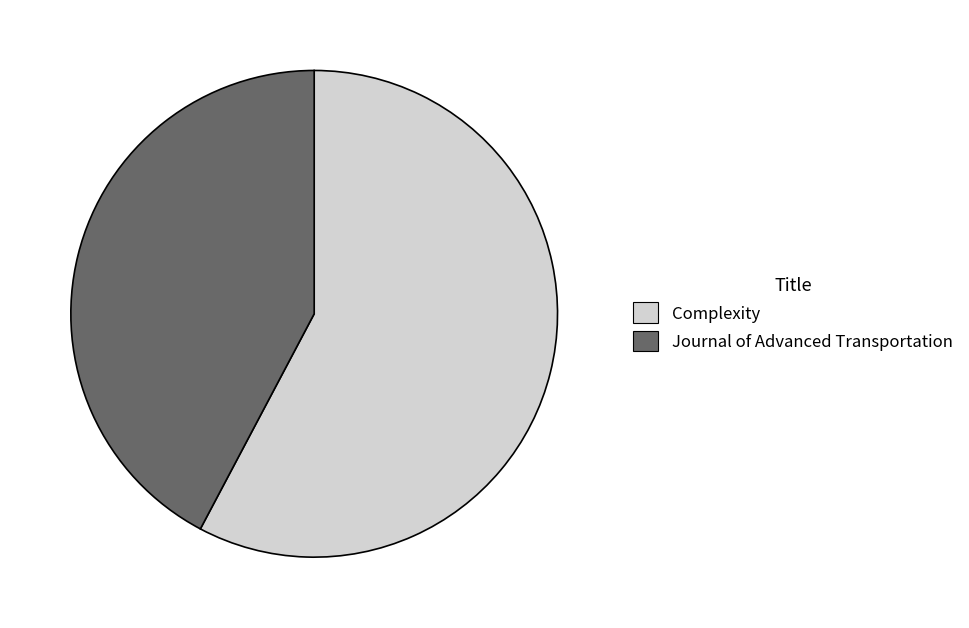

Is it true that Journal of Advanced Transportation is 42% of the pie?

True